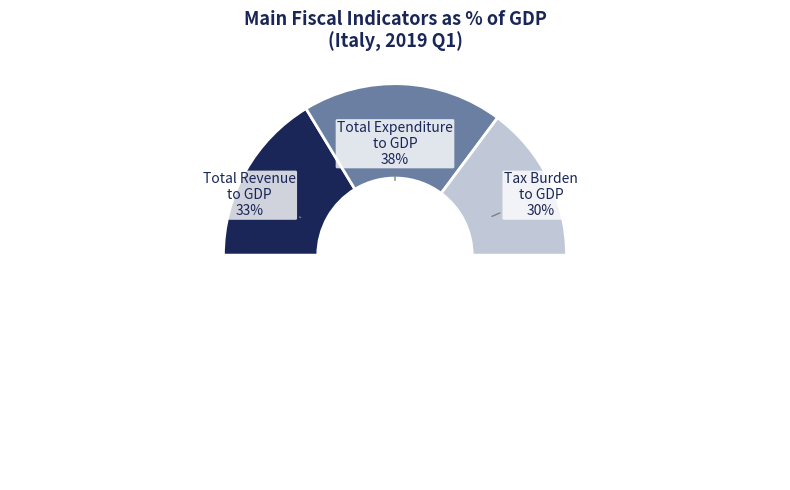

Is there any slice that represents more than half of the pie?

No